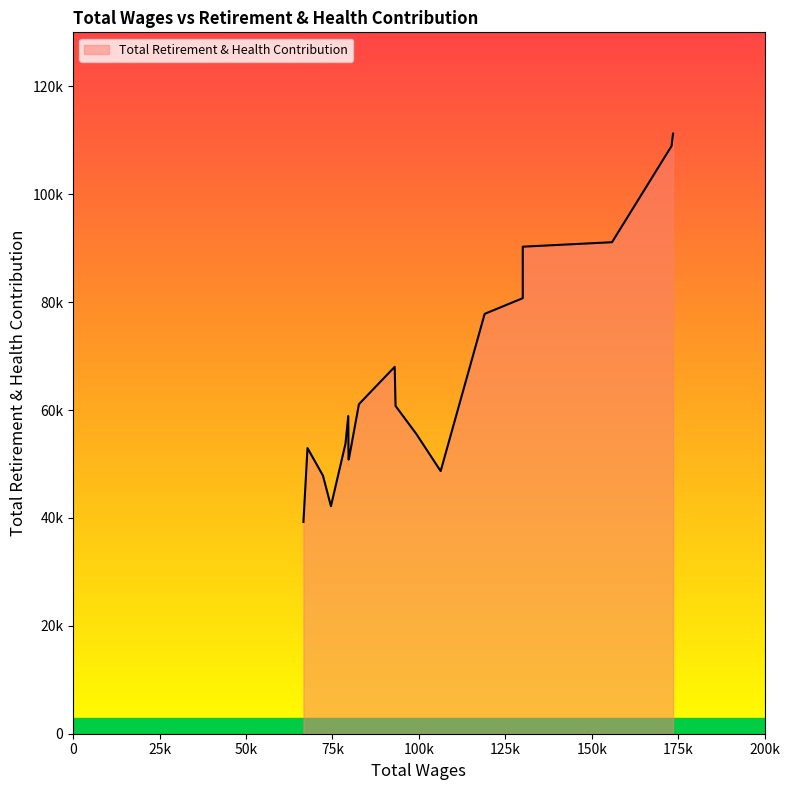

At which category does the chart reach its minimum across all series?

66609.0